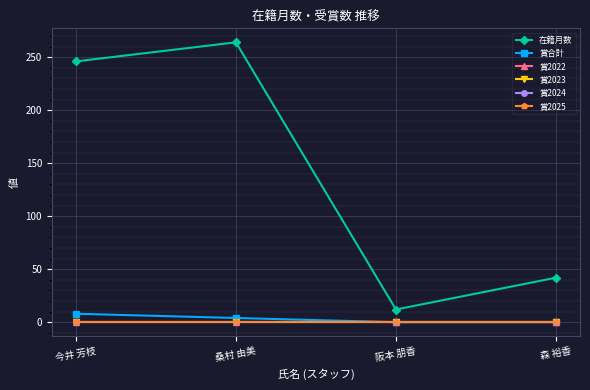

What is the maximum value shown in the chart?

264